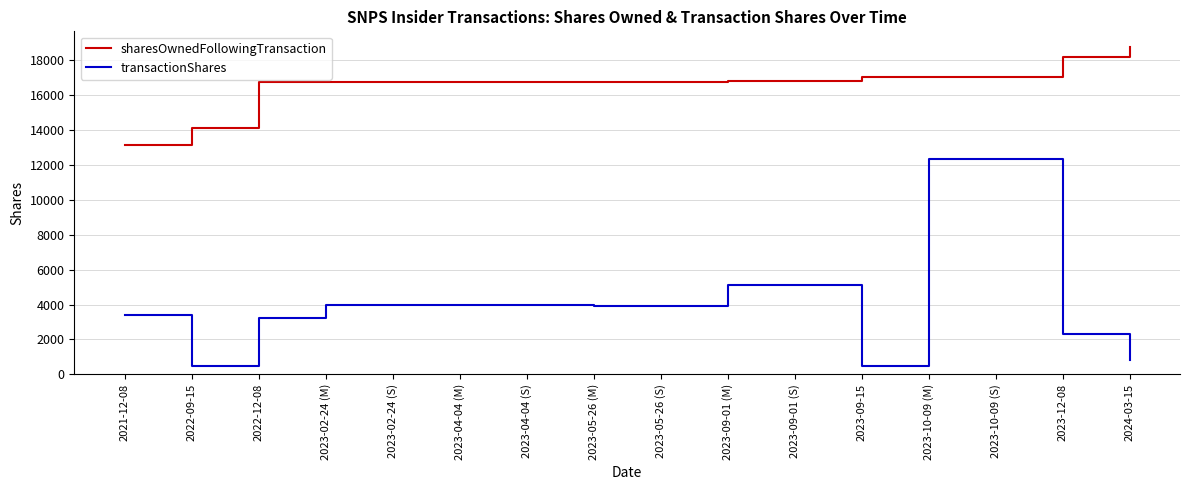

What is the sum of all sharesOwnedFollowingTransaction values?

266116